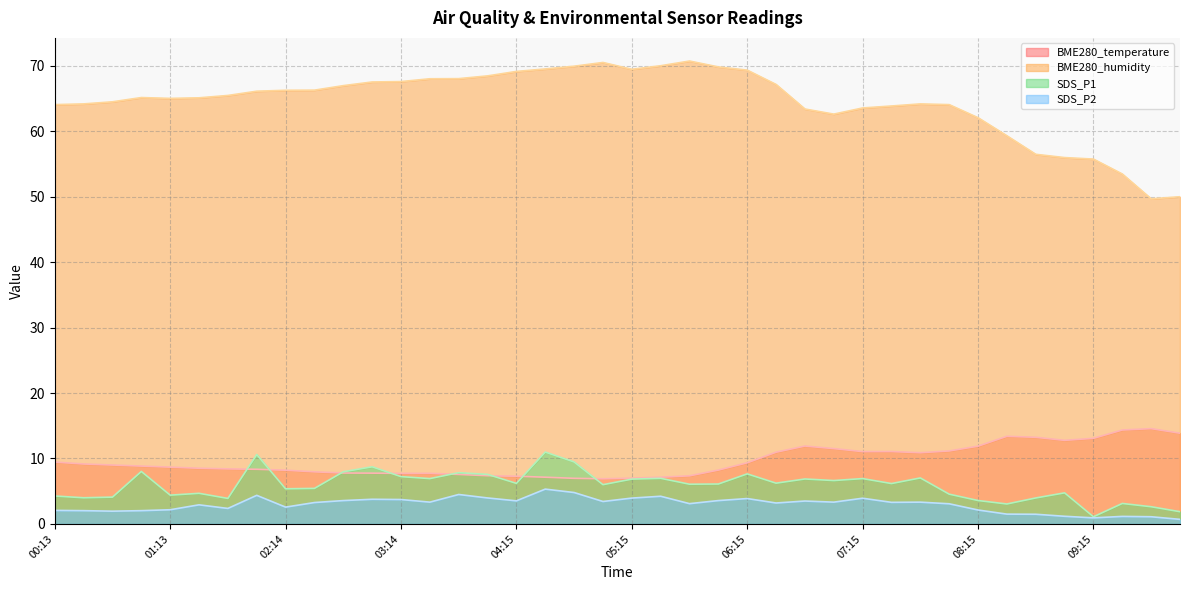

Reading left to right, transcribe all the data shown in this chart.

BME280_temperature: 00:13=9.4	00:28=9.2	00:43=9.0	00:58=8.8	01:13=8.7	01:28=8.5	01:44=8.4	01:59=8.3	02:14=8.2	02:29=8.0	02:44=7.8	02:59=7.8	03:14=7.7	03:29=7.7	03:44=7.6	04:00=7.4	04:15=7.3	04:30=7.1	04:45=7.0	05:00=6.9	05:15=7.0	05:30=7.1	05:45=7.3	06:00=8.2	06:15=9.3	06:30=11.0	06:45=11.9	07:00=11.5	07:15=11.1	07:30=11.1	07:45=10.9	08:00=11.2	08:15=11.9	08:30=13.4	08:45=13.2	09:00=12.8	09:15=13.1	09:30=14.3	09:46=14.6	10:01=13.9
BME280_humidity: 00:13=64.1	00:28=64.2	00:43=64.5	00:58=65.1	01:13=65.0	01:28=65.1	01:44=65.5	01:59=66.1	02:14=66.2	02:29=66.3	02:44=67.0	02:59=67.5	03:14=67.6	03:29=68.0	03:44=68.0	04:00=68.5	04:15=69.1	04:30=69.5	04:45=69.9	05:00=70.5	05:15=69.5	05:30=70.0	05:45=70.7	06:00=69.8	06:15=69.3	06:30=67.1	06:45=63.4	07:00=62.6	07:15=63.5	07:30=63.9	07:45=64.2	08:00=64.1	08:15=62.1	08:30=59.3	08:45=56.5	09:00=56.0	09:15=55.7	09:30=53.5	09:46=49.7	10:01=50.0
SDS_P1: 00:13=4.3	00:28=4.0	00:43=4.1	00:58=8.0	01:13=4.4	01:28=4.7	01:44=3.9	01:59=10.6	02:14=5.4	02:29=5.4	02:44=8.0	02:59=8.7	03:14=7.2	03:29=6.9	03:44=7.8	04:00=7.6	04:15=6.2	04:30=11.0	04:45=9.5	05:00=6.0	05:15=6.8	05:30=7.0	05:45=6.1	06:00=6.1	06:15=7.7	06:30=6.2	06:45=6.9	07:00=6.6	07:15=6.9	07:30=6.2	07:45=7.0	08:00=4.5	08:15=3.6	08:30=3.0	08:45=4.0	09:00=4.8	09:15=1.1	09:30=3.1	09:46=2.6	10:01=1.9
SDS_P2: 00:13=2.1	00:28=2.0	00:43=1.9	00:58=2.0	01:13=2.2	01:28=2.9	01:44=2.4	01:59=4.4	02:14=2.6	02:29=3.3	02:44=3.6	02:59=3.8	03:14=3.7	03:29=3.3	03:44=4.5	04:00=4.0	04:15=3.5	04:30=5.3	04:45=4.8	05:00=3.4	05:15=4.0	05:30=4.2	05:45=3.1	06:00=3.6	06:15=3.9	06:30=3.2	06:45=3.5	07:00=3.3	07:15=3.9	07:30=3.3	07:45=3.3	08:00=3.1	08:15=2.1	08:30=1.5	08:45=1.5	09:00=1.2	09:15=0.9	09:30=1.1	09:46=1.1	10:01=0.7